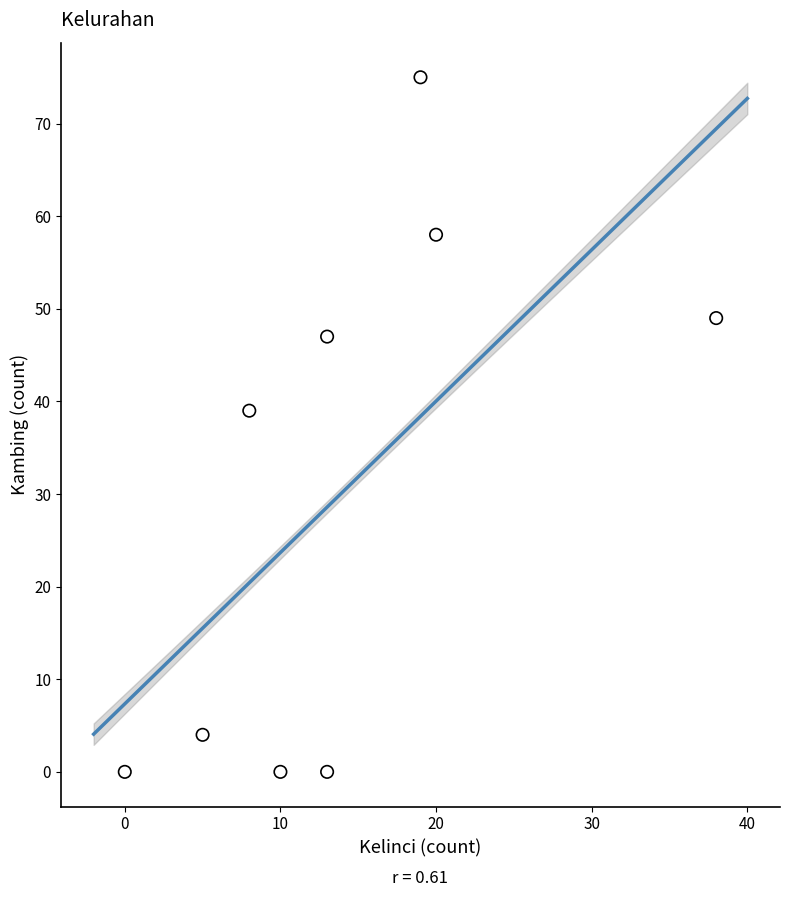

What Y value in the scatter plot is closest to 37?

39